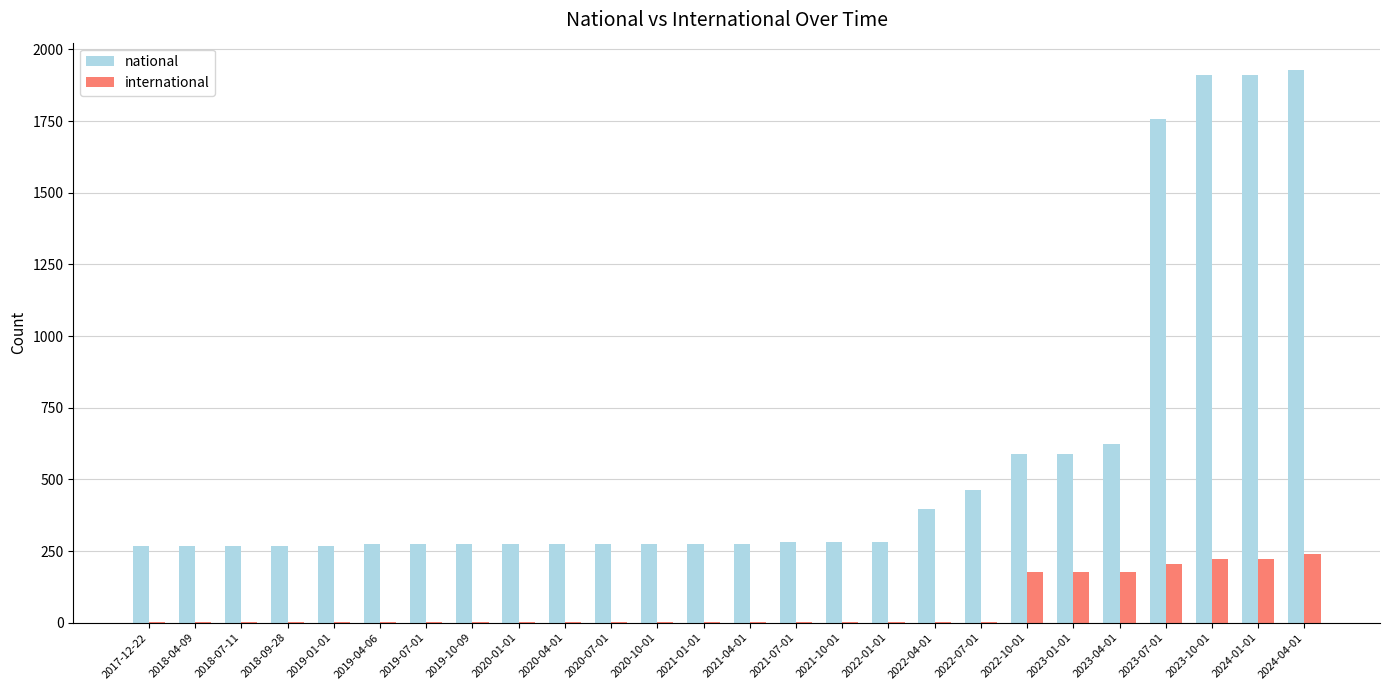

The value of national at 2024-04-01 is 558. True or false?

False